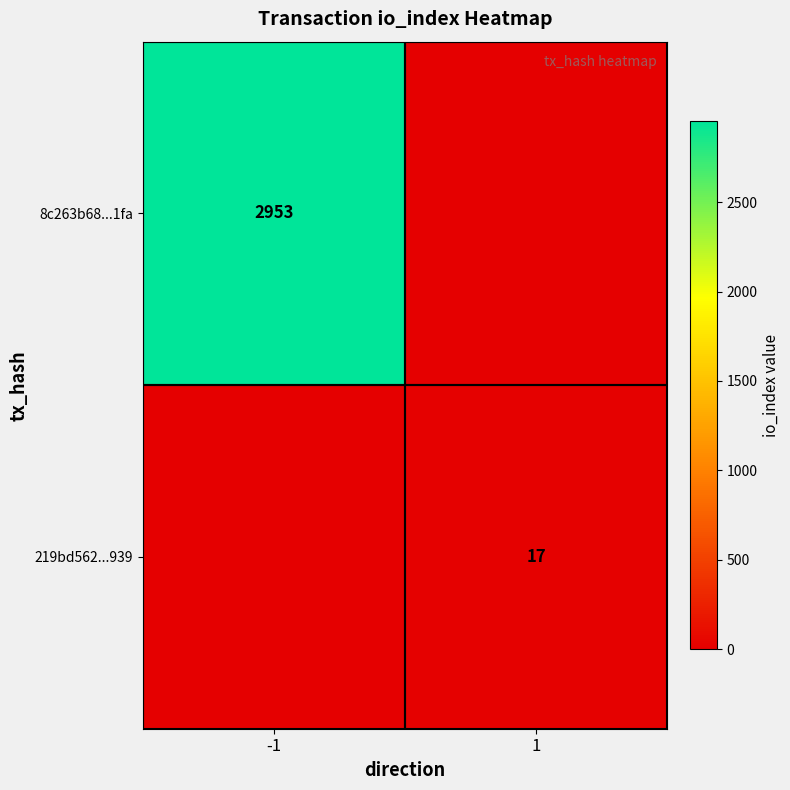

The 219bd562...939 series shows 17 at 1. True or false?

True